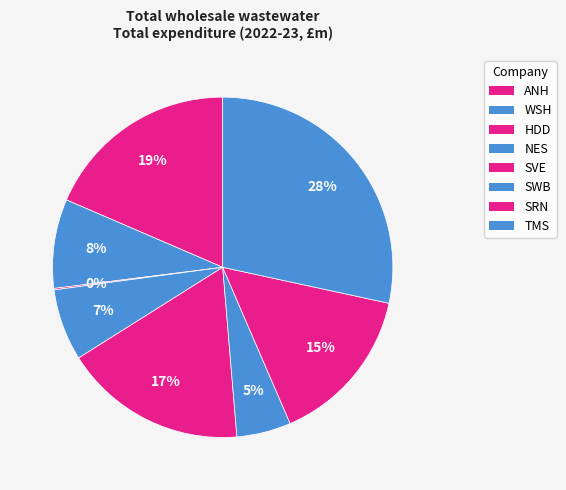

To the nearest percent, what is the combined percentage of SWB and TMS?

34%